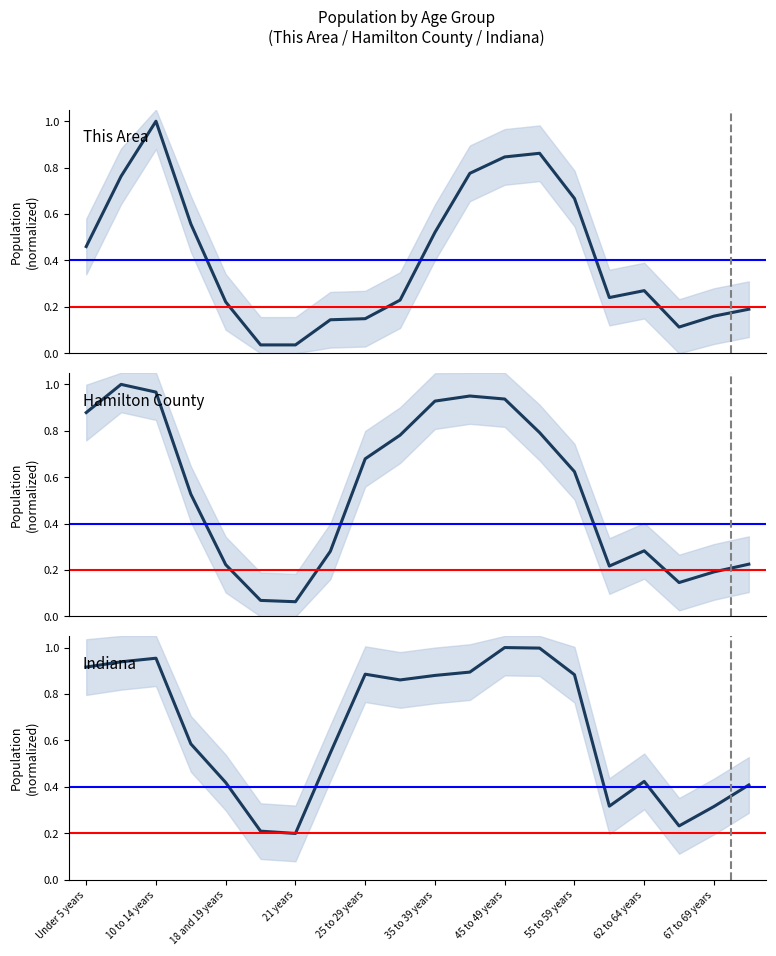

What is the total value across all series at 17?

0.5